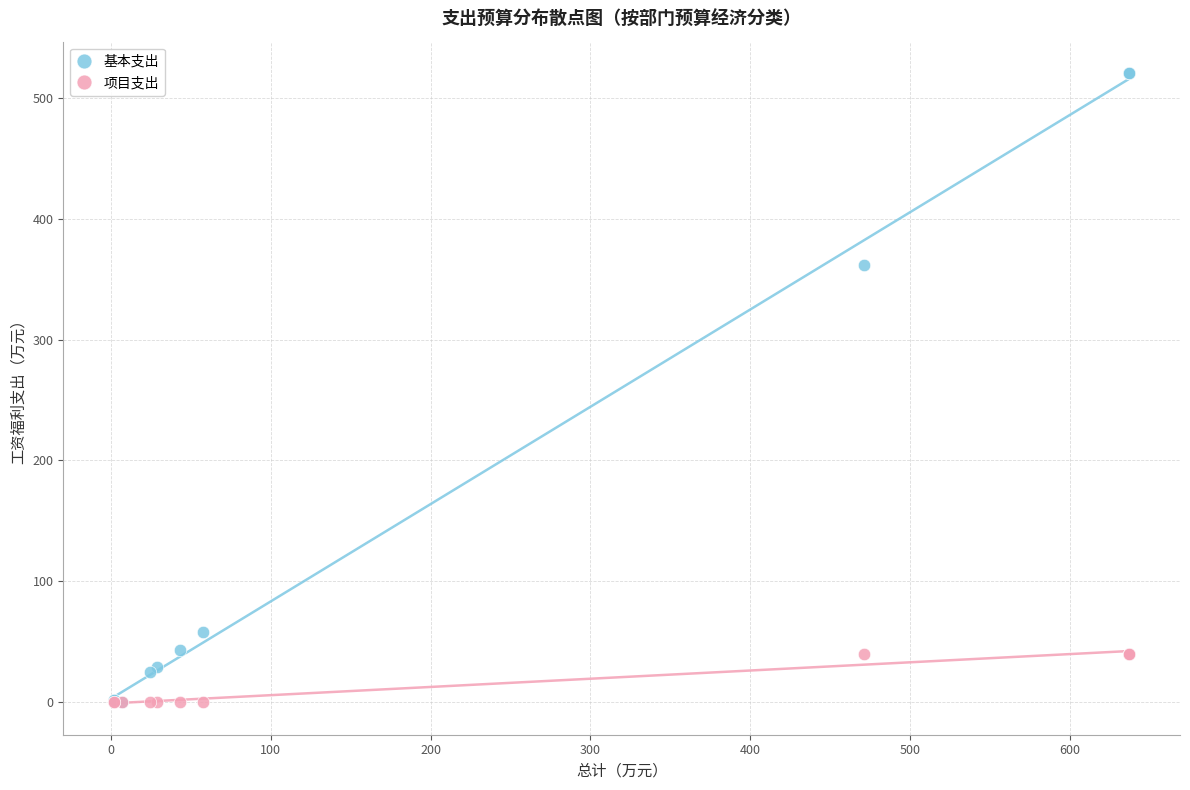

Across all series, what Y value is closest to 260?

361.8